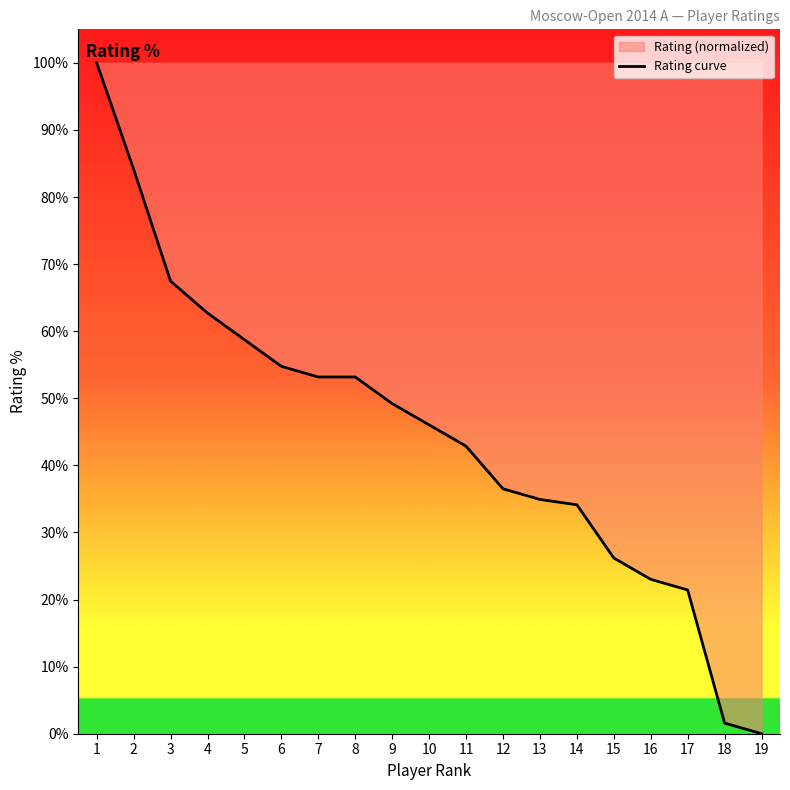

Count the number of categories in the chart.

19